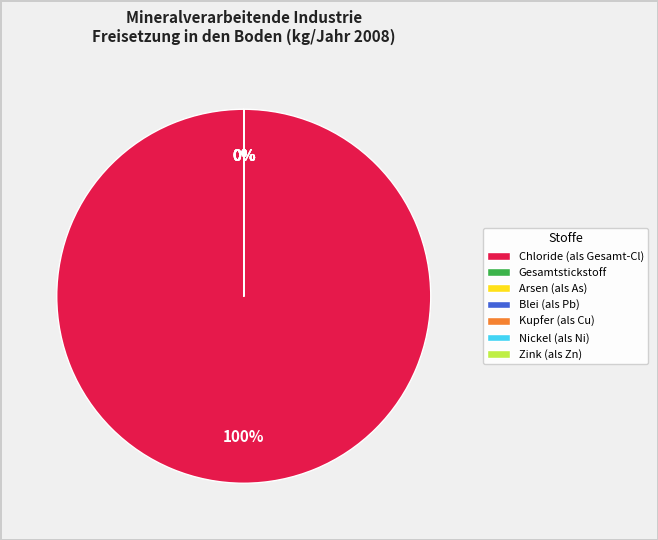

What is the largest slice in the pie chart?

Chloride (als Gesamt-Cl)